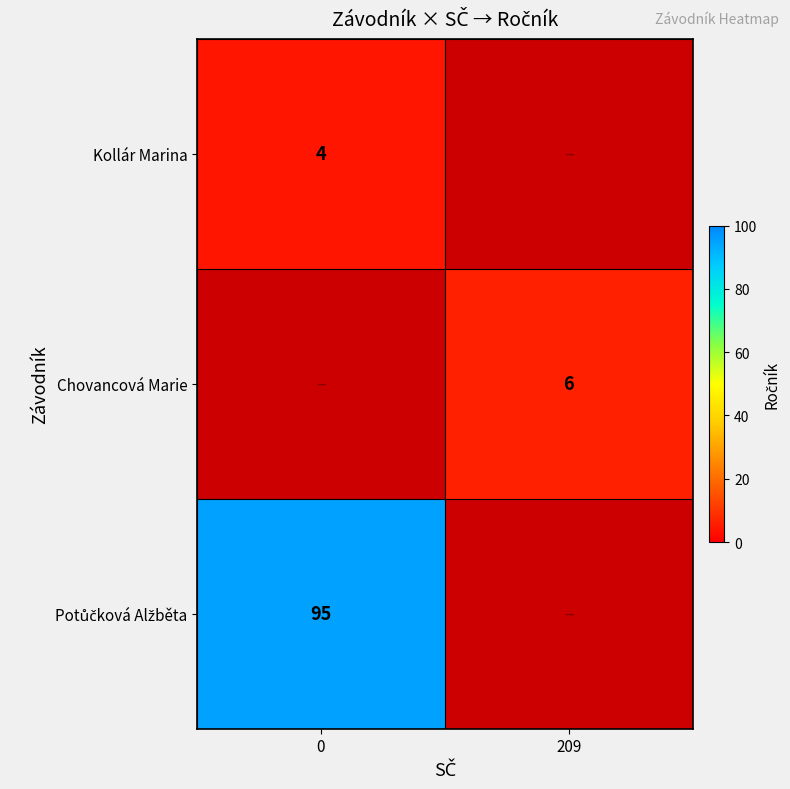

The Chovancová Marie series shows 1.7 at 209. True or false?

False